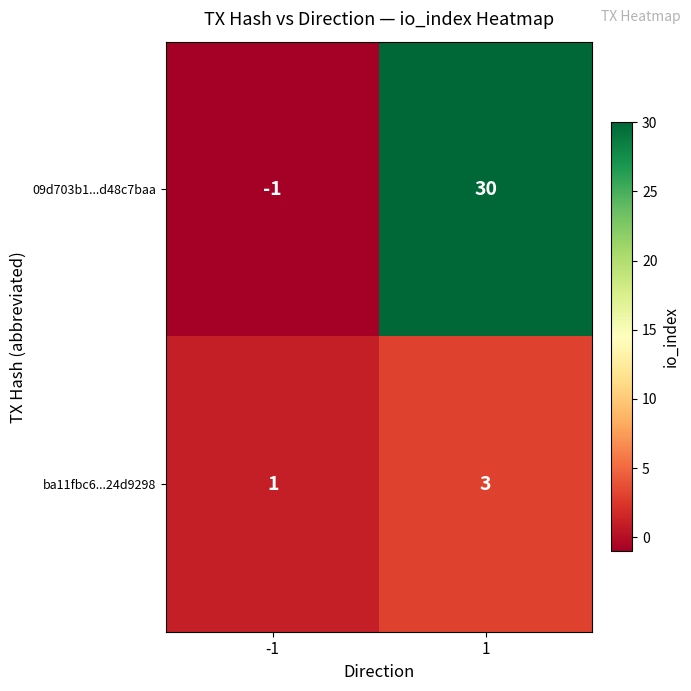

At which category is the sum across all series the highest?

1